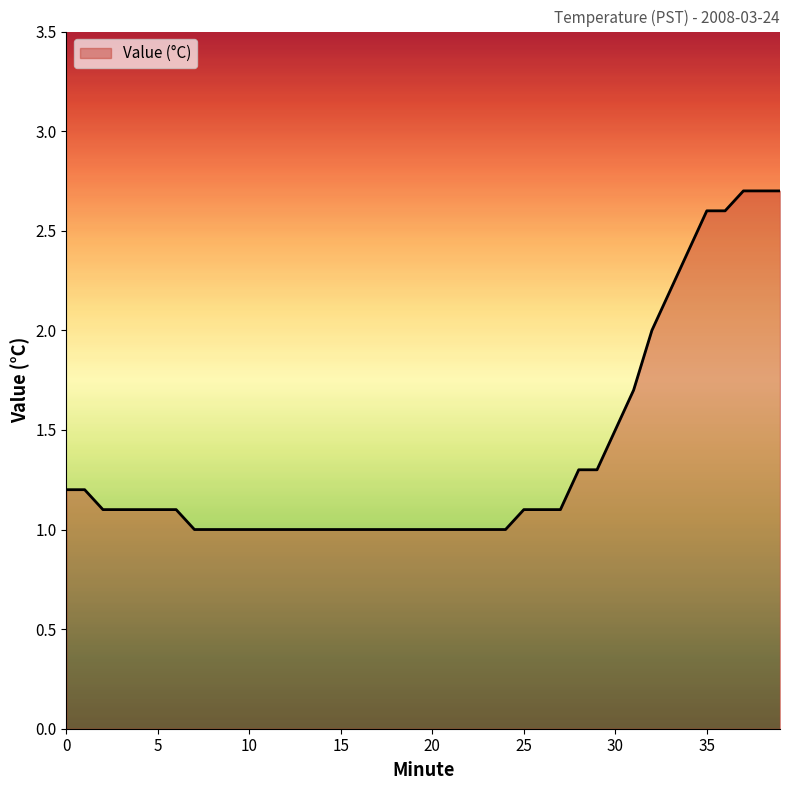

What is the minimum value shown in the chart?

1.0